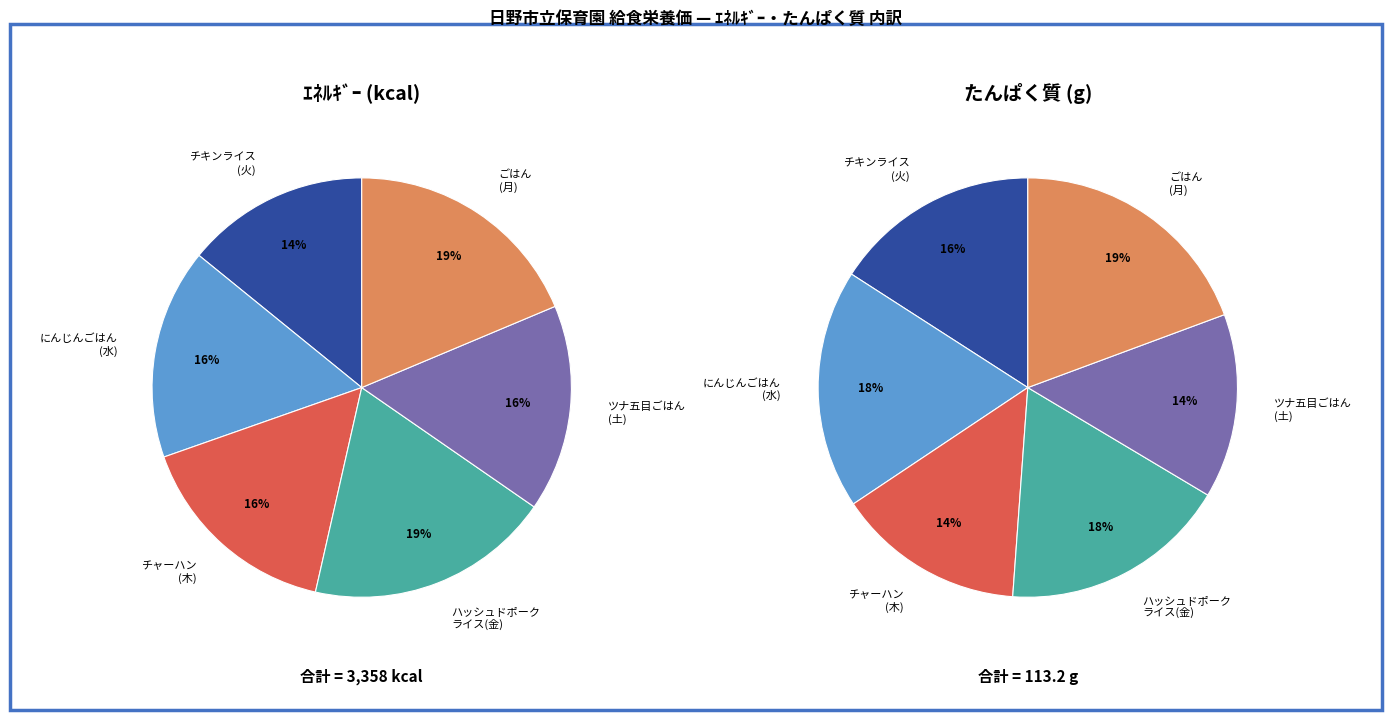

What is the smallest slice in the pie chart?

チャーハン(木)